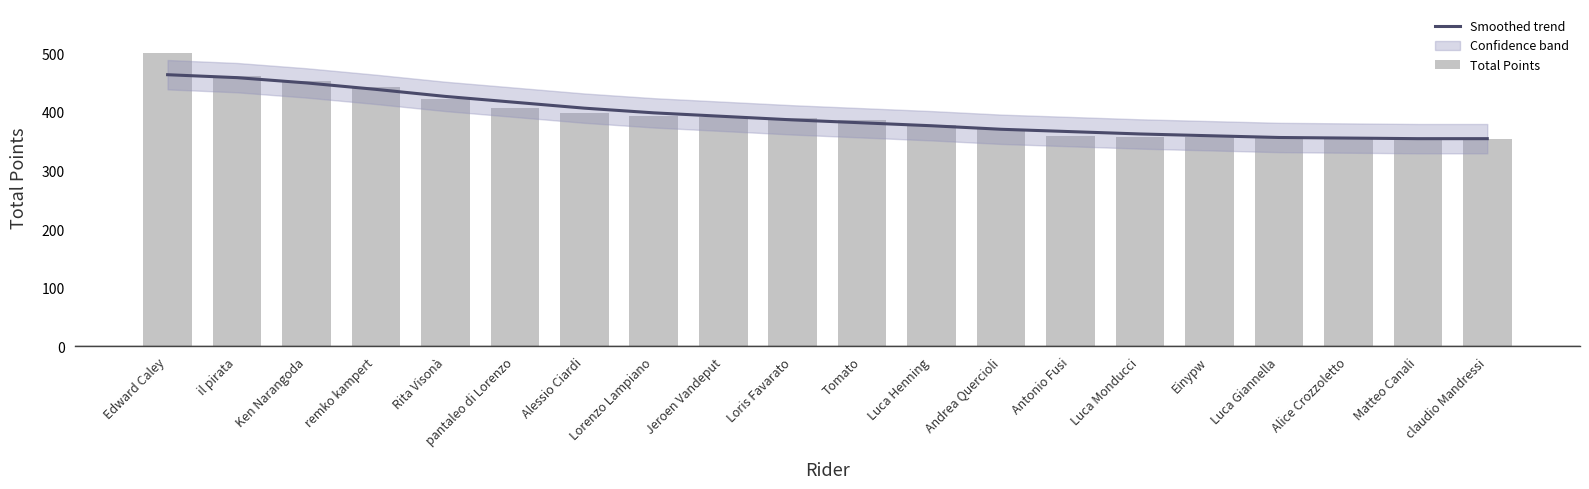

What is the greatest value displayed?

500